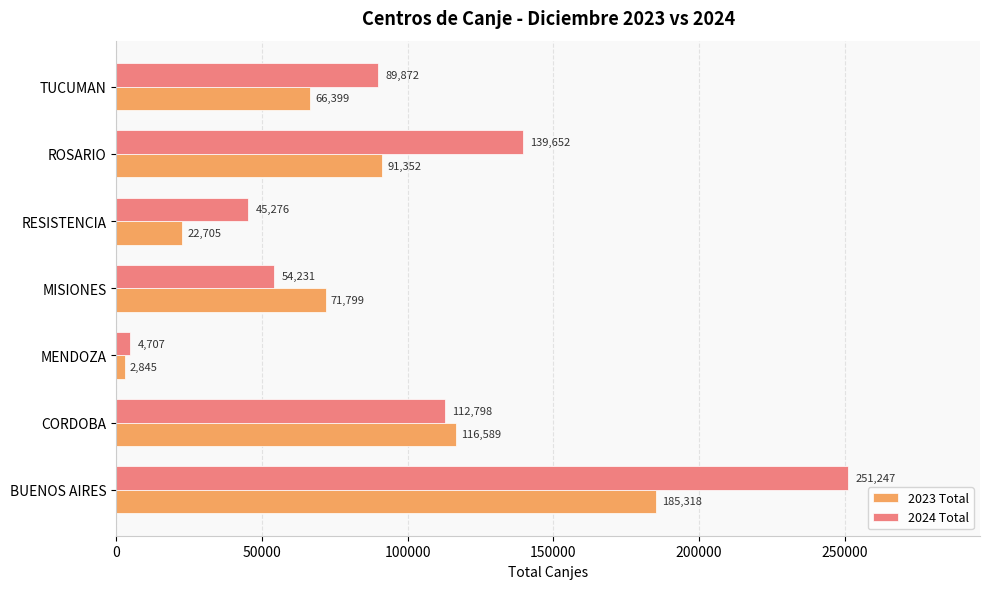

At which label is 2024 Total closest to 127977?

ROSARIO